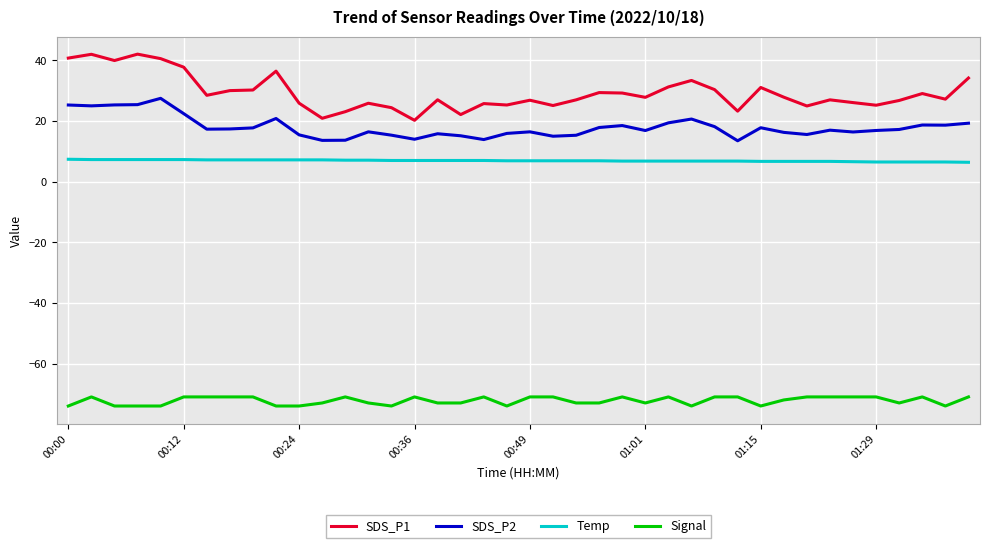

What is the smallest value displayed?

-74.0